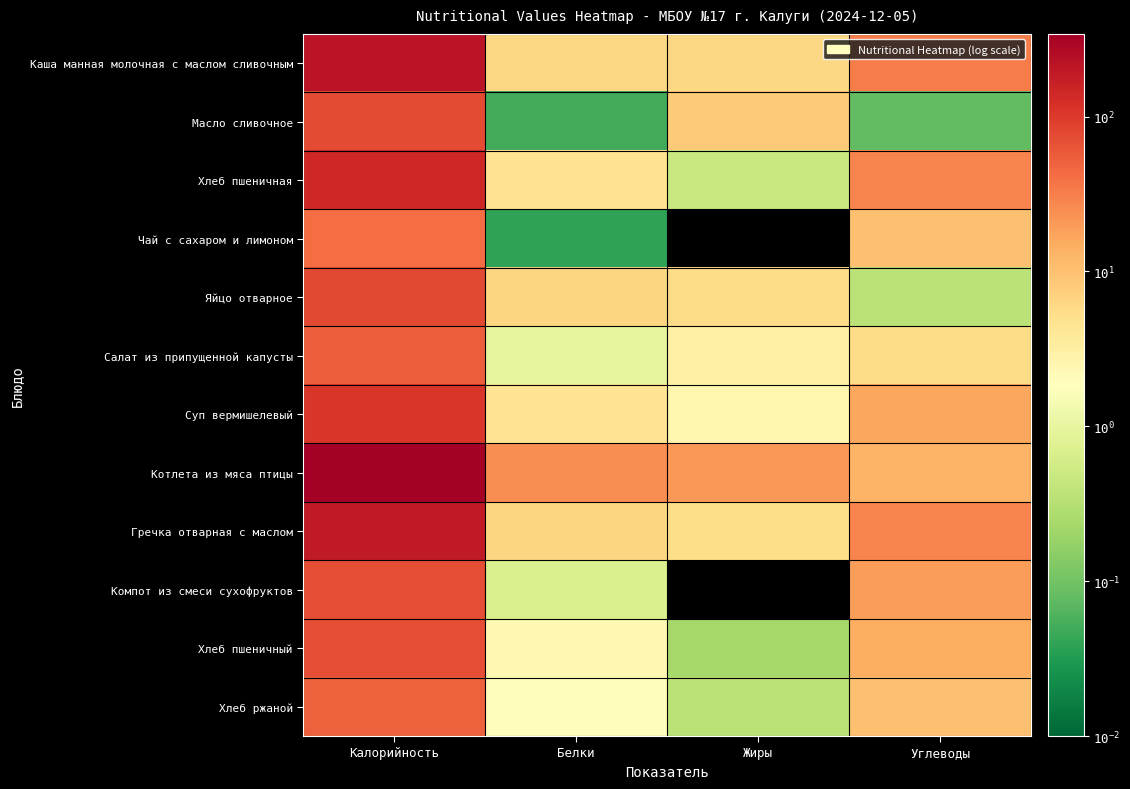

Which series has the largest total across all categories?

Котлета из мяса птицы